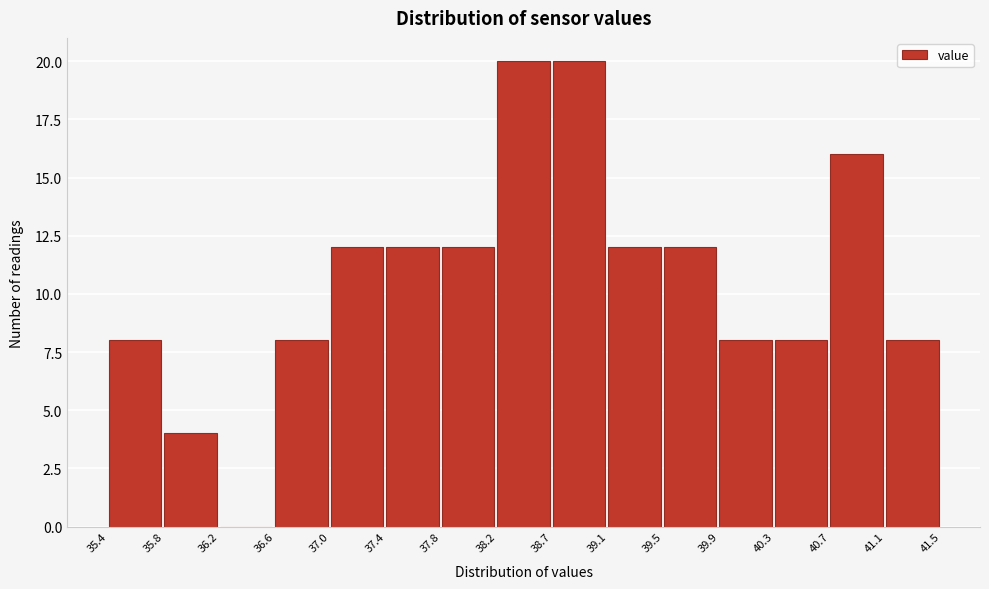

Reading left to right, list every bar in this chart as the range it spans on the x-axis followed by its height. The values are not printed on the chart, so give them approximately, as read against the axis.

35.4 to 35.8: 8
35.8 to 36.2: 4
36.2 to 36.6: 0
36.6 to 37.0: 8
37.0 to 37.4: 12
37.4 to 37.8: 12
37.8 to 38.2: 12
38.2 to 38.7: 20
38.7 to 39.1: 20
39.1 to 39.5: 12
39.5 to 39.9: 12
39.9 to 40.3: 8
40.3 to 40.7: 8
40.7 to 41.1: 16
41.1 to 41.5: 8